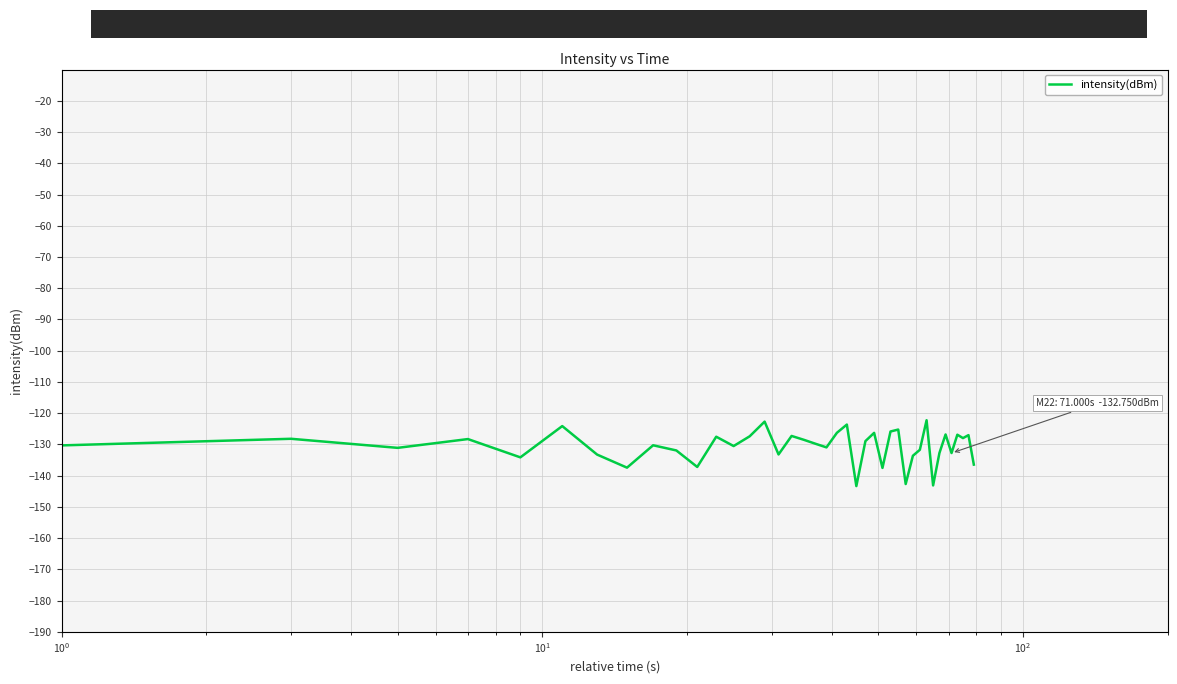

What is the minimum value shown in the chart?

-143.3